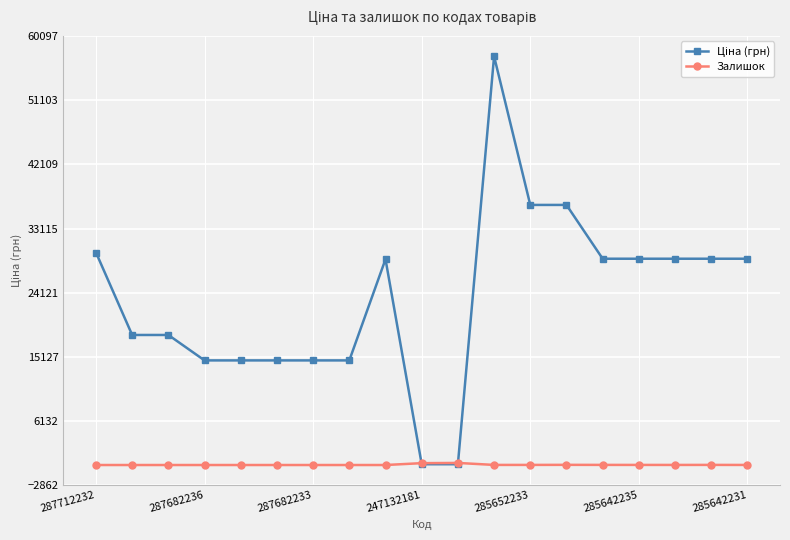

What is the greatest value displayed?

57235.5